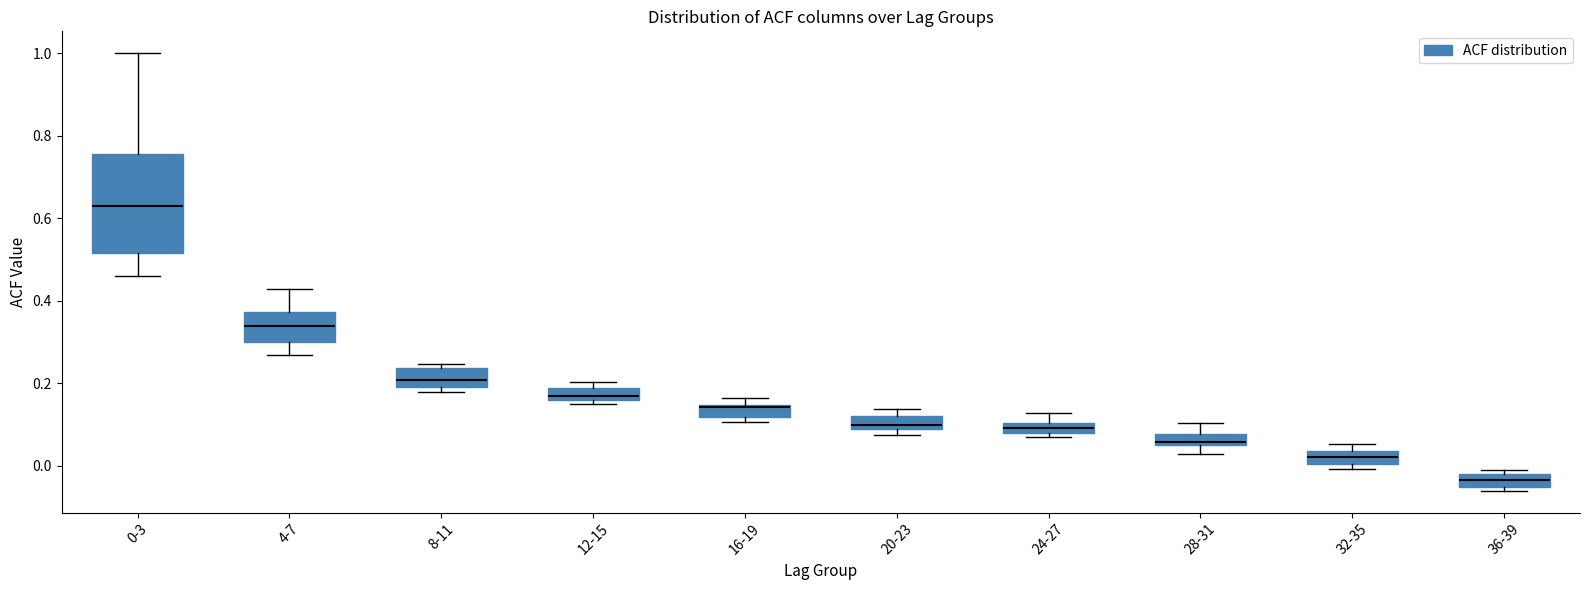

Where is the lower edge of the box for 20-23 on the y-axis? The values are not printed on the chart, so give them approximately, as read against the axis.

0.08